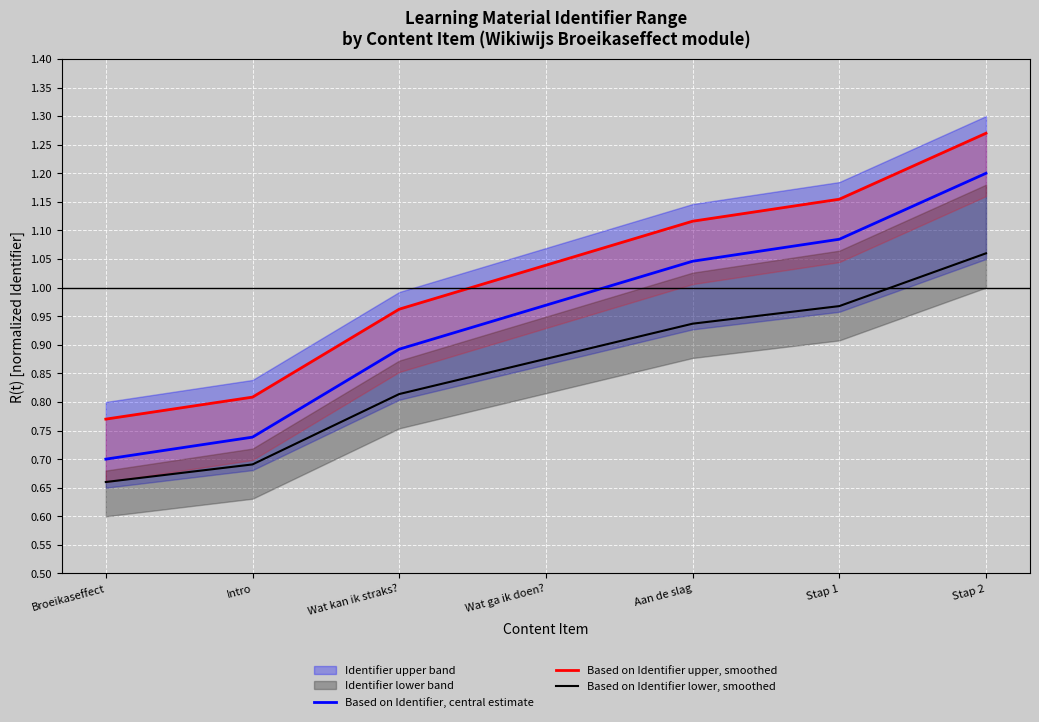

What is the difference between the maximum and minimum values in the Based on Identifier upper, smoothed series?

0.5